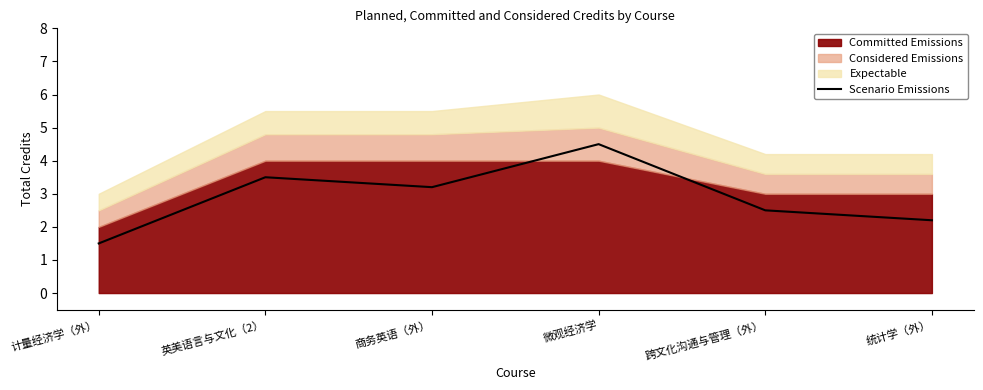

True or false: Scenario Emissions has a value of 3.5 at 统计学（外）.

False